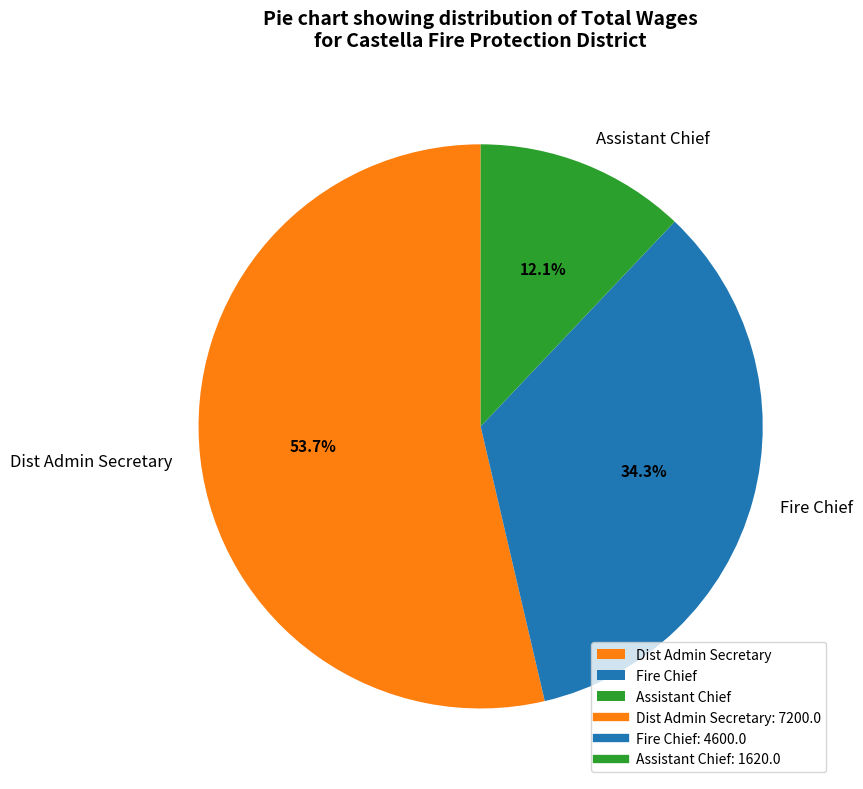

How many segments does this pie chart have?

3